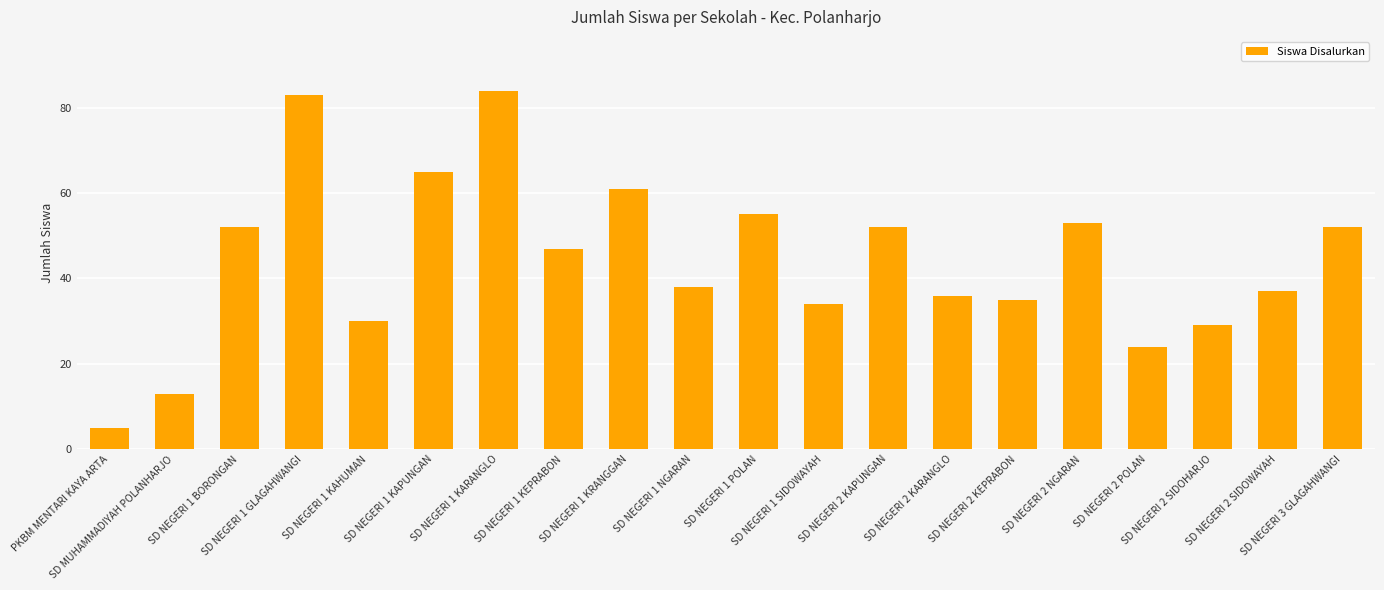

Reading left to right, extract all data points from this chart.

PKBM MENTARI KAYA ARTA=5	SD MUHAMMADIYAH POLANHARJO=13	SD NEGERI 1 BORONGAN=52	SD NEGERI 1 GLAGAHWANGI=83	SD NEGERI 1 KAHUMAN=30	SD NEGERI 1 KAPUNGAN=65	SD NEGERI 1 KARANGLO=84	SD NEGERI 1 KEPRABON=47	SD NEGERI 1 KRANGGAN=61	SD NEGERI 1 NGARAN=38	SD NEGERI 1 POLAN=55	SD NEGERI 1 SIDOWAYAH=34	SD NEGERI 2 KAPUNGAN=52	SD NEGERI 2 KARANGLO=36	SD NEGERI 2 KEPRABON=35	SD NEGERI 2 NGARAN=53	SD NEGERI 2 POLAN=24	SD NEGERI 2 SIDOHARJO=29	SD NEGERI 2 SIDOWAYAH=37	SD NEGERI 3 GLAGAHWANGI=52